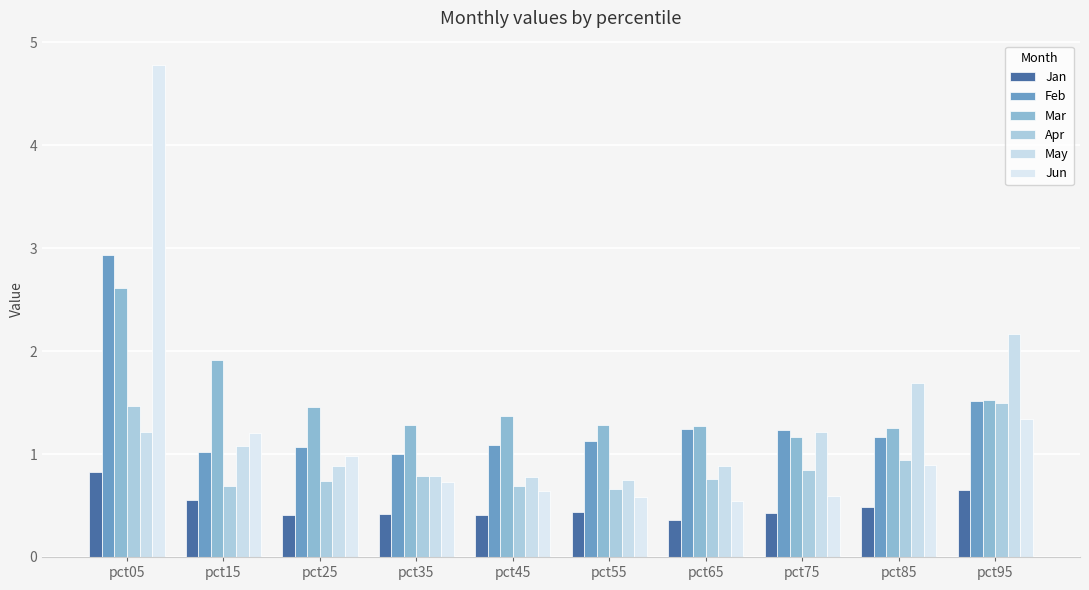

The value of Apr at pct05 is 0.8. True or false?

False